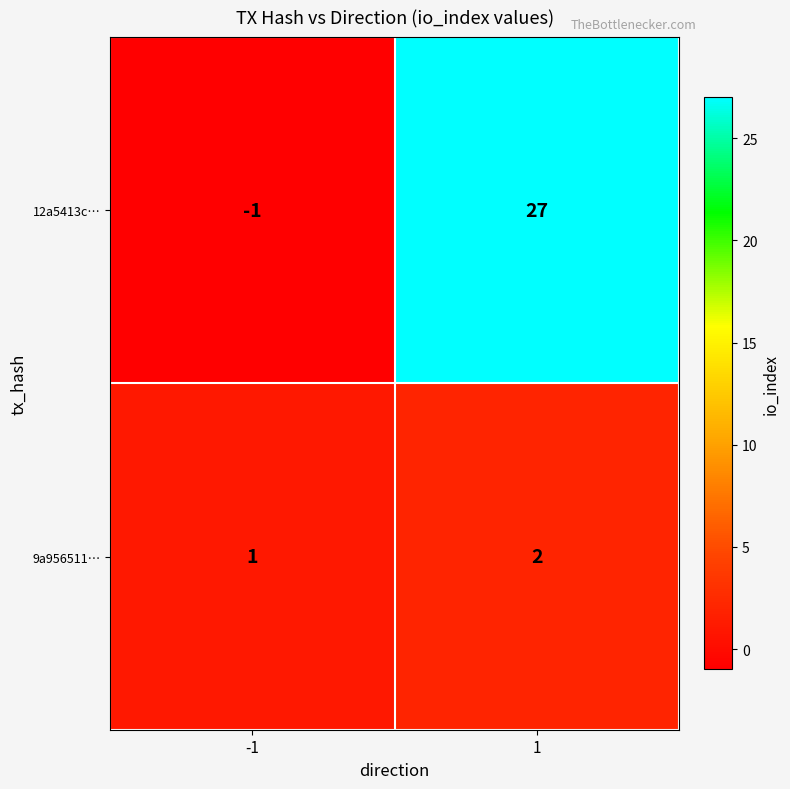

Rank the series by their average value, from lowest to highest.

9a956511…, 12a5413c…